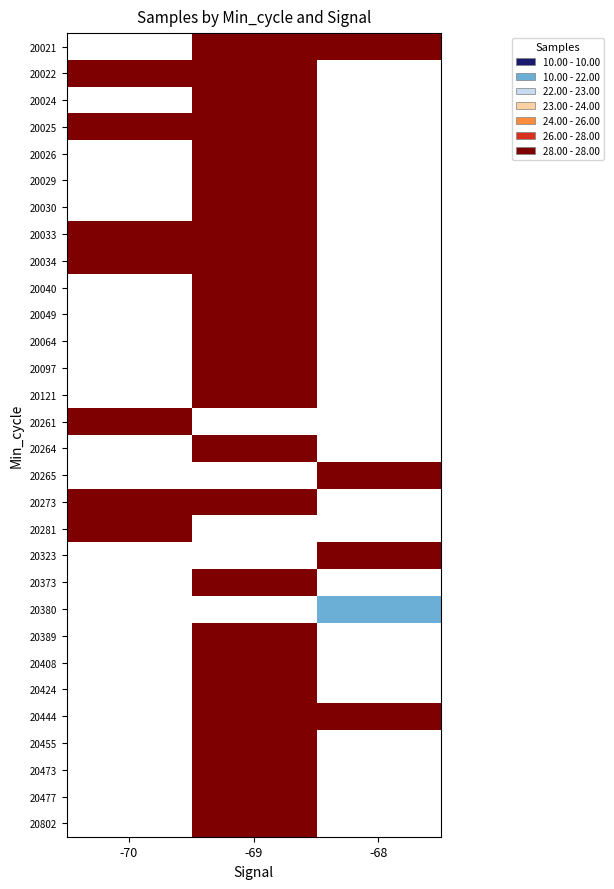

How many distinct data groups are displayed?

30